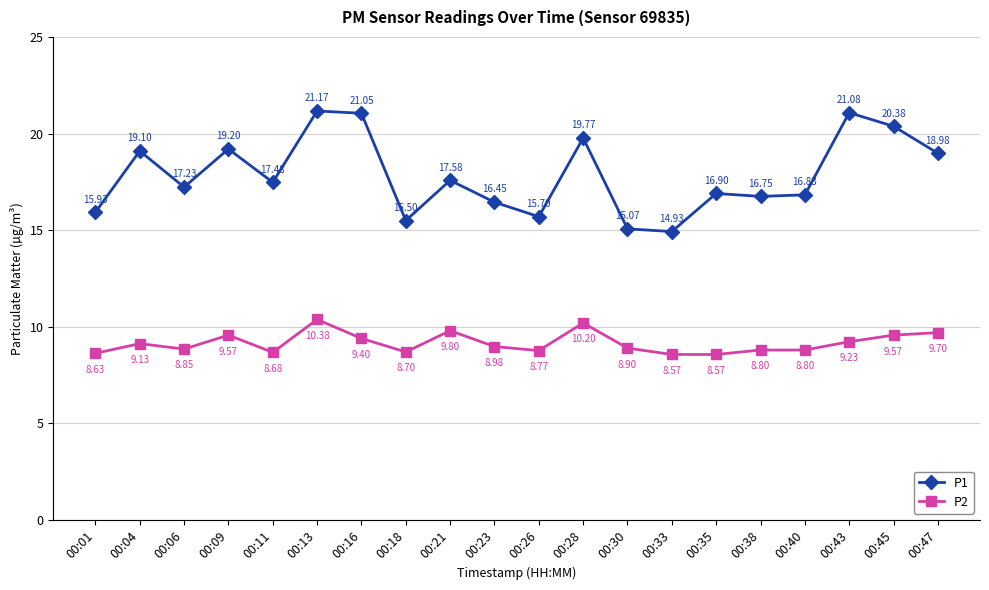

The value of P1 at 00:45 is 20.4. True or false?

True